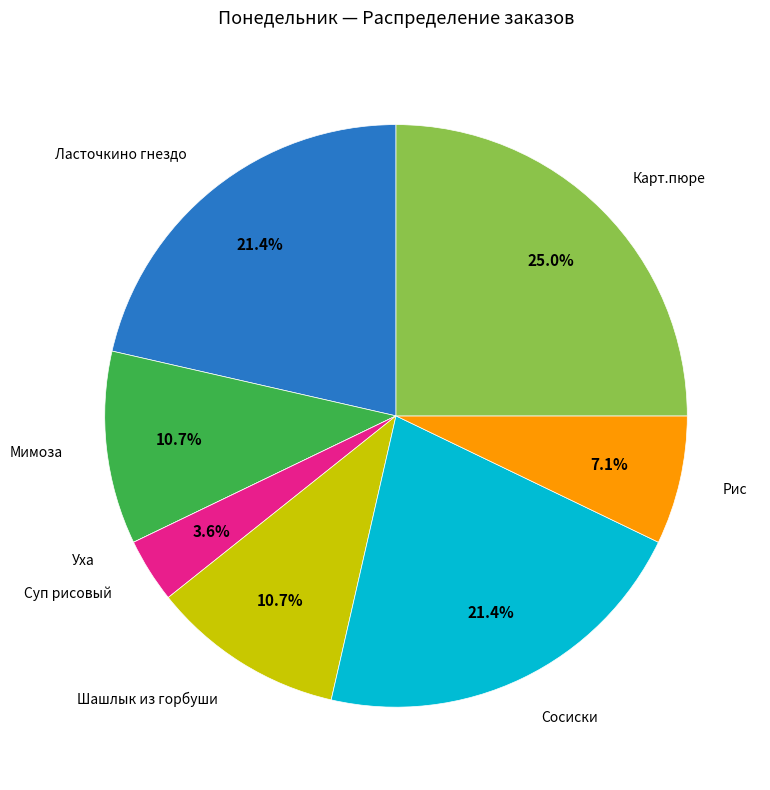

Is there a majority slice in this chart?

No